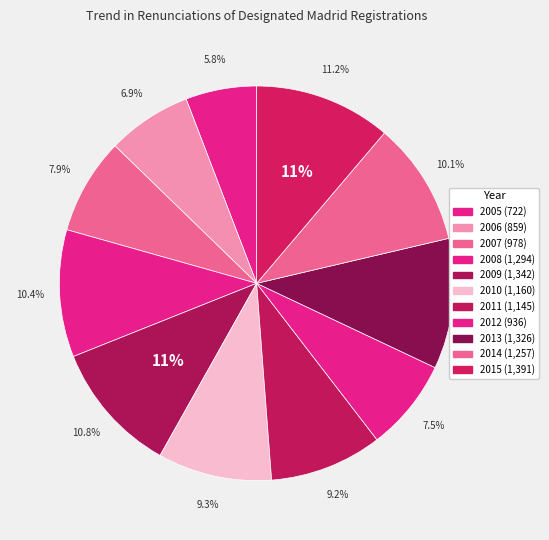

What is the smallest slice in the pie chart?

2005